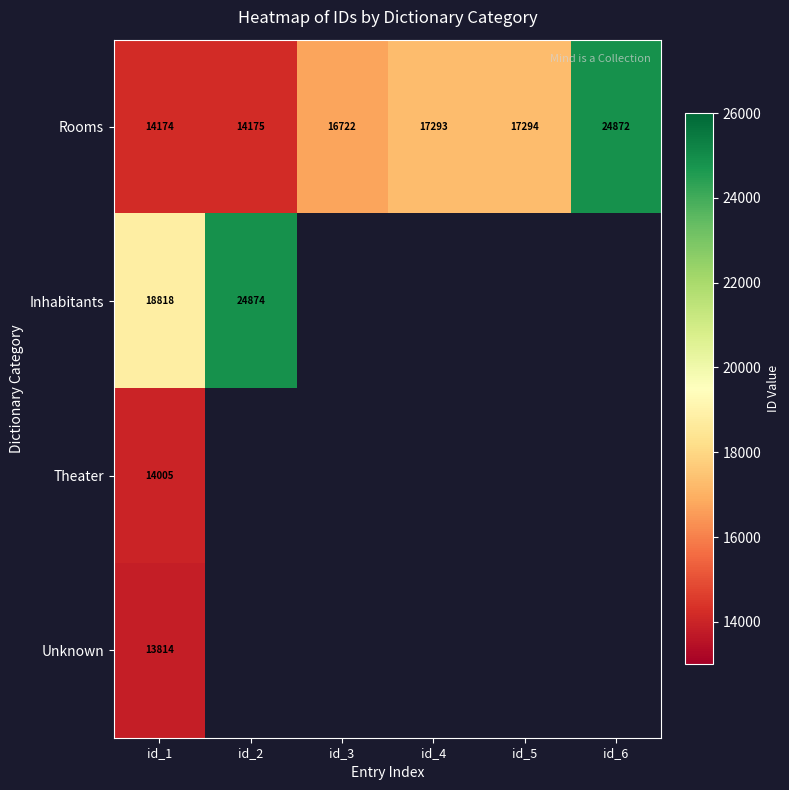

Which category has the highest value in the Rooms series?

id_6